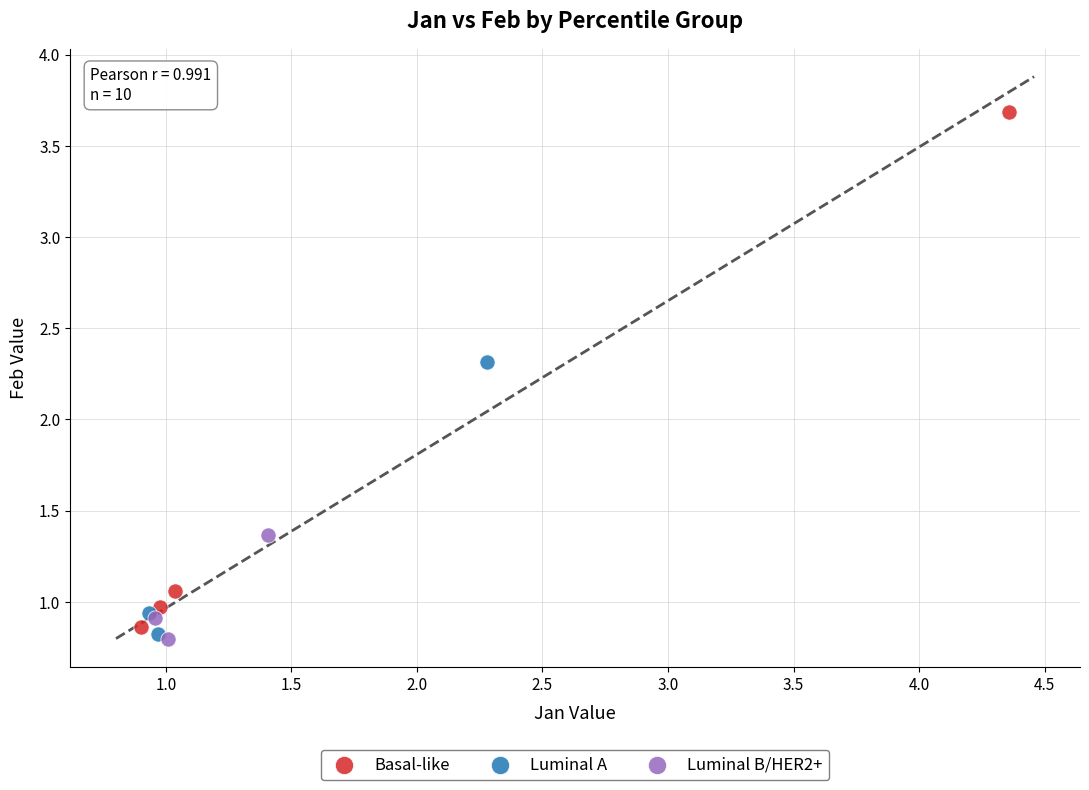

Which series has the largest Y range (max minus min)?

Basal-like